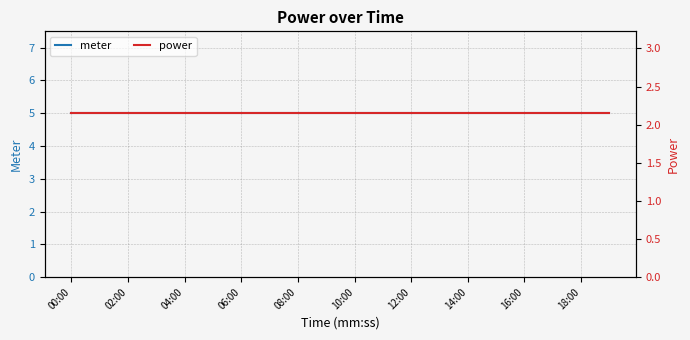

Does the chart have visible grid lines?

Yes